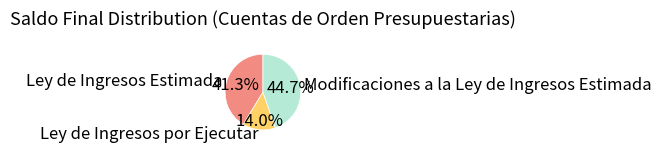

Which slice is the smallest?

Ley de Ingresos por Ejecutar